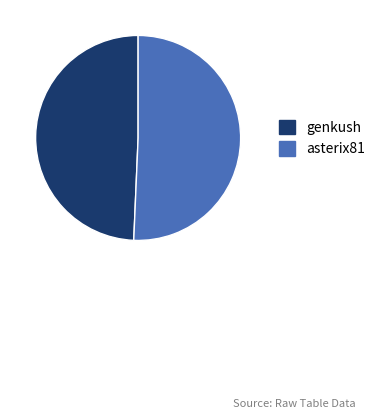

True or false: asterix81 accounts for 51% of the total.

True